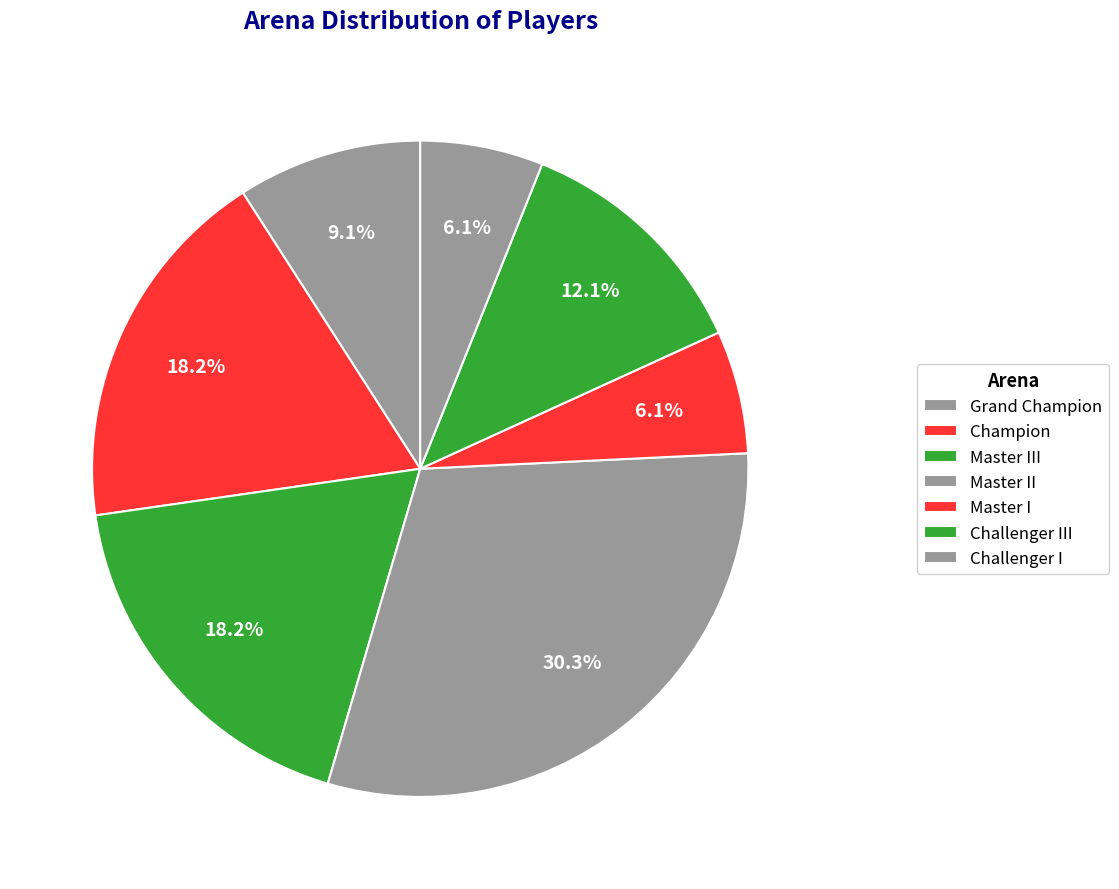

How many slices are in this pie chart?

7